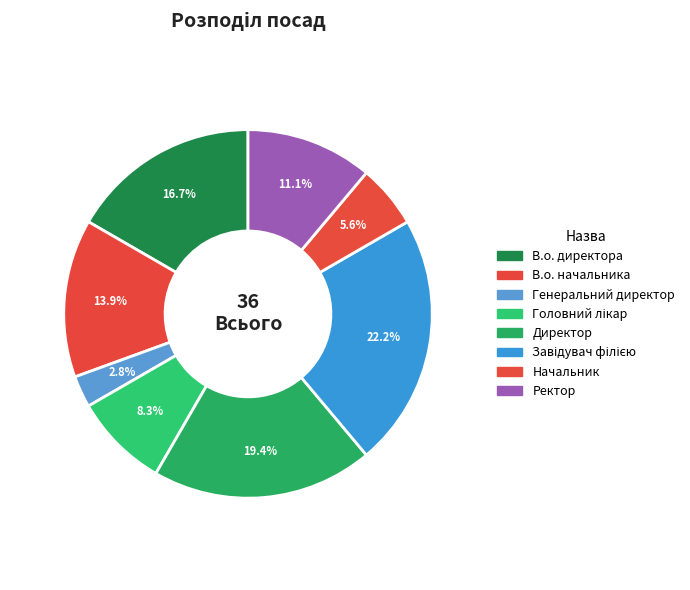

True or false: Генеральний директор accounts for 3% of the total.

True